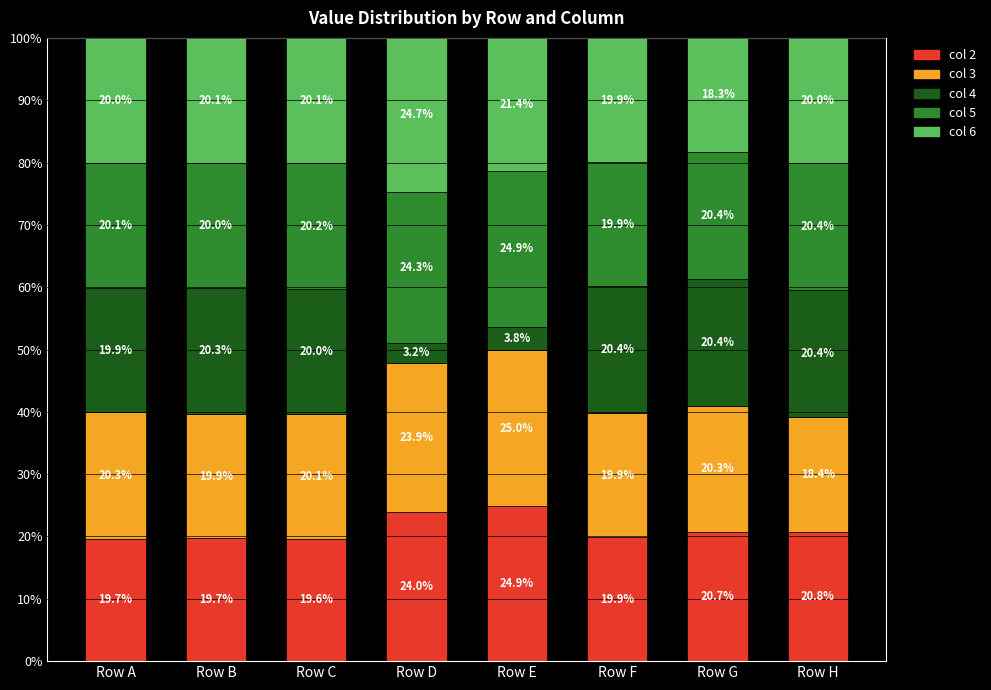

Read the col 2 value at Row C.

19.6